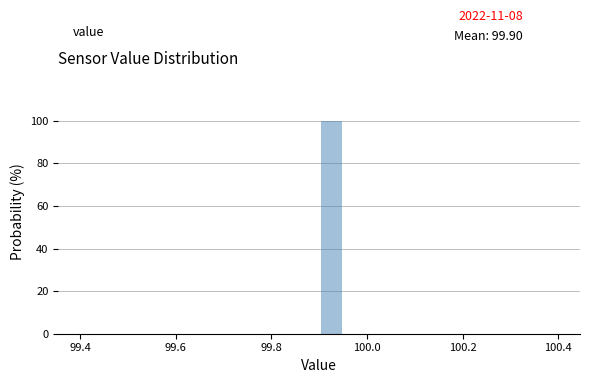

Around what value on the x-axis is the tallest bar? Give the approximate position of its centre, as read against the axis.

99.92